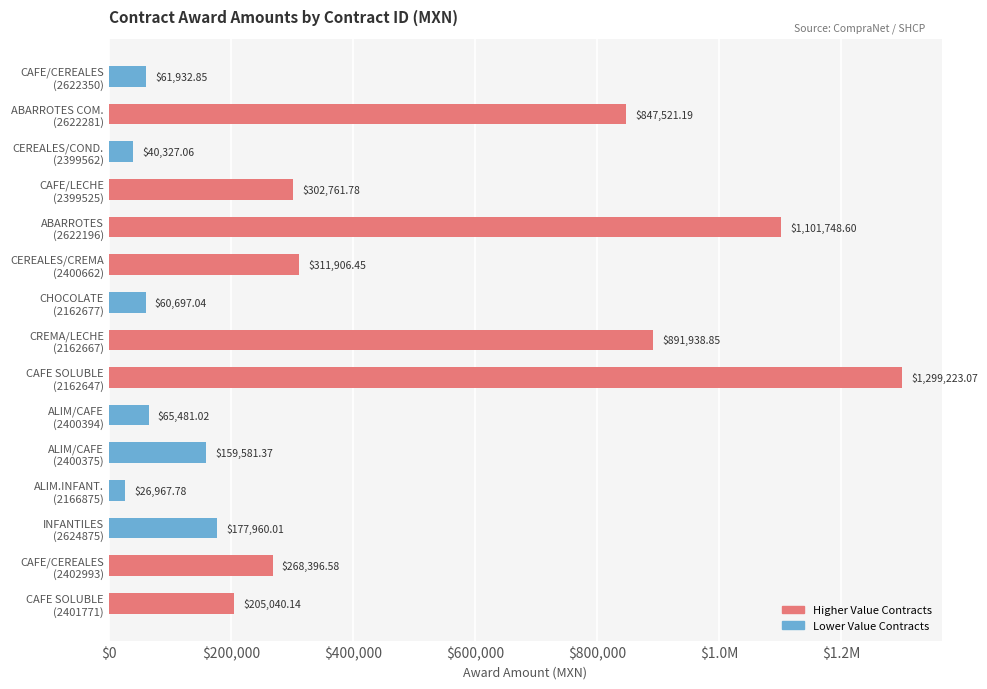

What value does the Higher Value Contracts series have at CAFE/CEREALES (2402993)?

268396.6